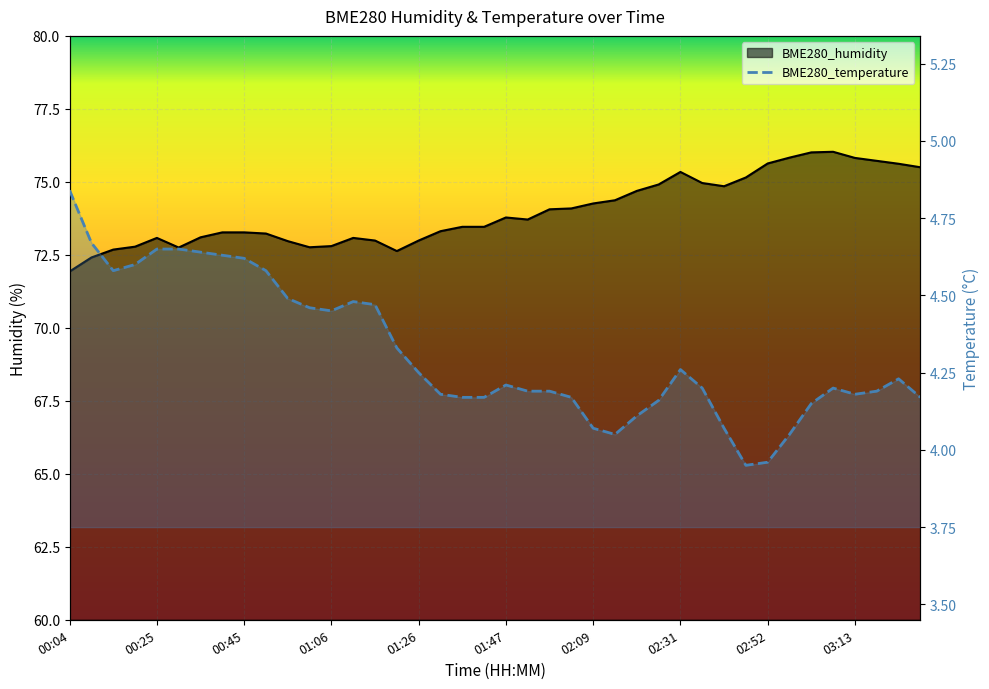

True or false: BME280_temperature and BME280_humidity cross at least once.

False